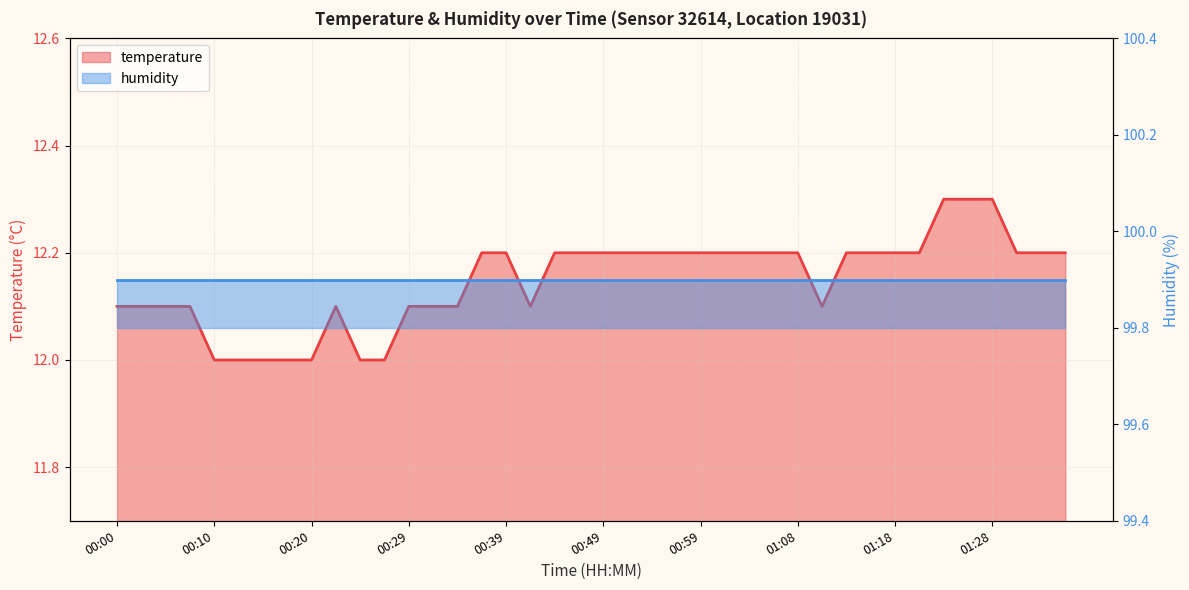

Read the value at 01:33.

12.2